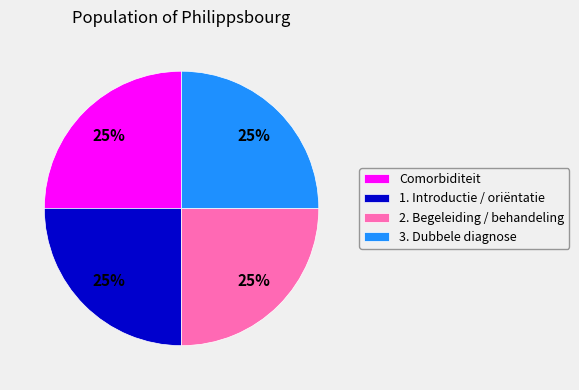

The 2. Begeleiding / behandeling slice represents 19% of the pie. True or false?

False